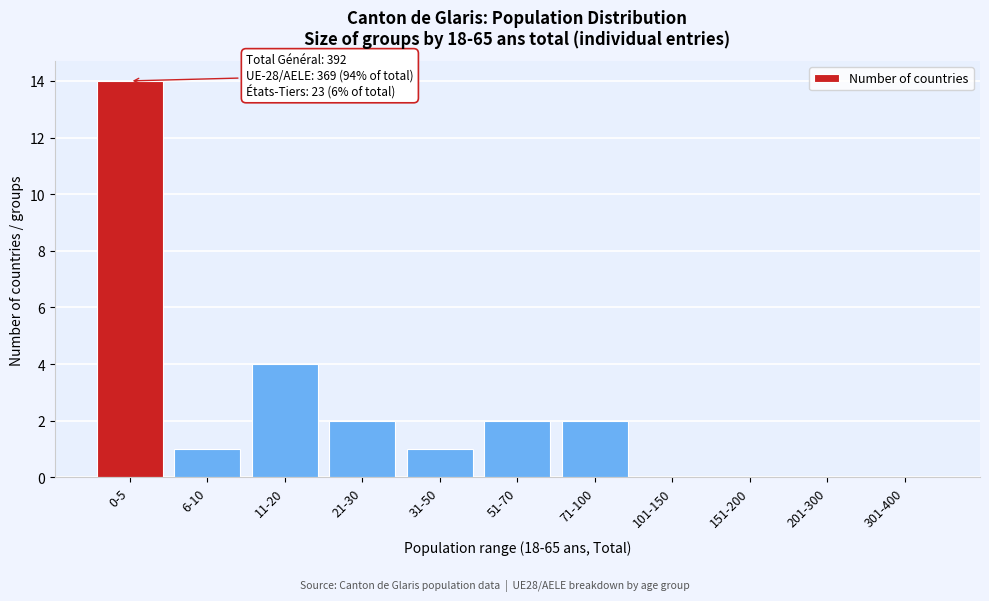

Reading right to left, extract all data points from this chart.

301-400=0	201-300=0	151-200=0	101-150=0	71-100=2	51-70=2	31-50=1	21-30=2	11-20=4	6-10=1	0-5=14